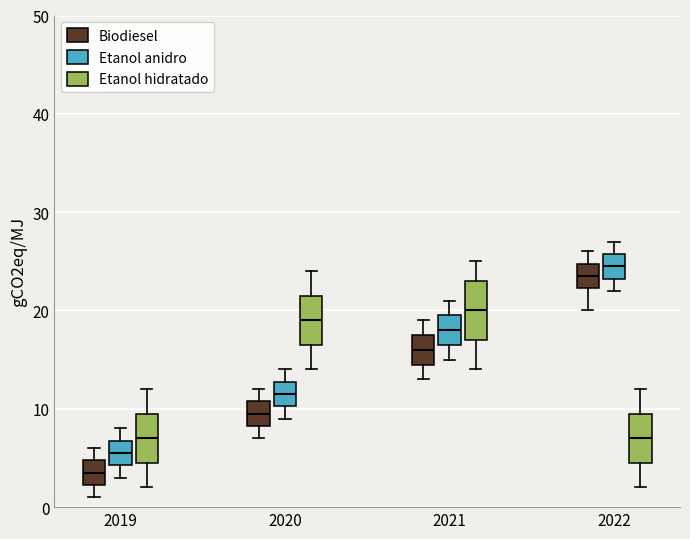

Reading left to right, transcribe this box plot: for each box, give where its median line is, the range the box spans, and where its two whiskers end, as read against the y-axis. The values are not printed on the chart, so give them approximately, as read against the axis.

2019 (Biodiesel): median 4, box 2 to 5, whiskers 1 to 6
2019 (Etanol anidro): median 6, box 4 to 7, whiskers 3 to 8
2019 (Etanol hidratado): median 7, box 5 to 10, whiskers 2 to 12
2020 (Biodiesel): median 10, box 8 to 11, whiskers 7 to 12
2020 (Etanol anidro): median 12, box 10 to 13, whiskers 9 to 14
2020 (Etanol hidratado): median 19, box 17 to 22, whiskers 14 to 24
2021 (Biodiesel): median 16, box 15 to 18, whiskers 13 to 19
2021 (Etanol anidro): median 18, box 17 to 20, whiskers 15 to 21
2021 (Etanol hidratado): median 20, box 17 to 23, whiskers 14 to 25
2022 (Biodiesel): median 24, box 22 to 25, whiskers 20 to 26
2022 (Etanol anidro): median 25, box 23 to 26, whiskers 22 to 27
2022 (Etanol hidratado): median 7, box 5 to 10, whiskers 2 to 12